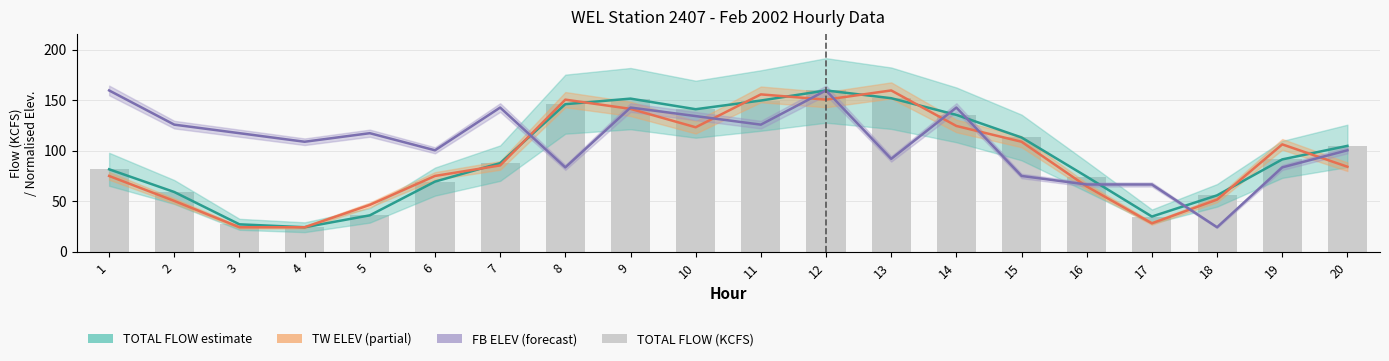

Rank the series by their maximum value, from highest to lowest.

TOTAL FLOW estimate, TW ELEV (normalised), FB ELEV (normalised), TOTAL FLOW (KCFS)